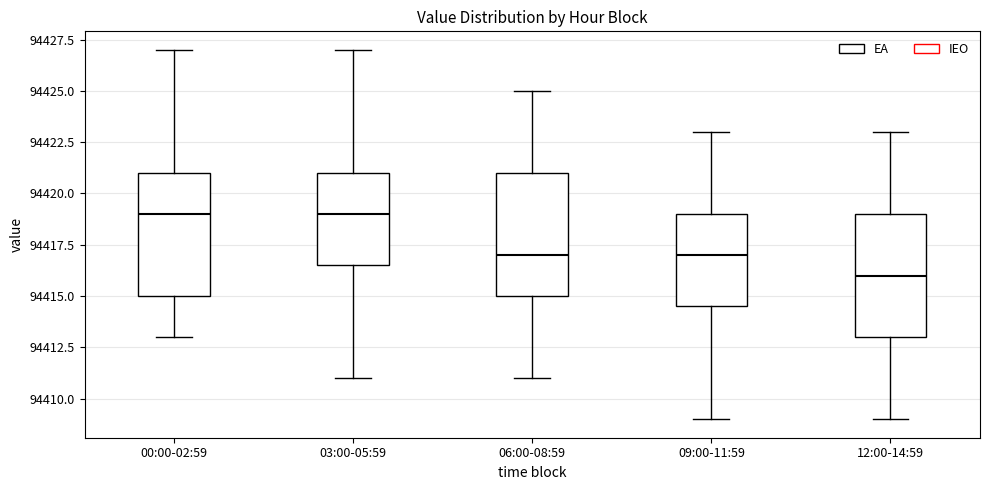

Reading left to right, transcribe this box plot: for each box, give where its median line is, the range the box spans, and where its two whiskers end, as read against the y-axis. The values are not printed on the chart, so give them approximately, as read against the axis.

00:00-02:59: median 94419.0, box 94415.0 to 94421.0, whiskers 94413.0 to 94427.0
03:00-05:59: median 94419.0, box 94416.5 to 94421.0, whiskers 94411.0 to 94427.0
06:00-08:59: median 94417.0, box 94415.0 to 94421.0, whiskers 94411.0 to 94425.0
09:00-11:59: median 94417.0, box 94414.5 to 94419.0, whiskers 94409.0 to 94423.0
12:00-14:59: median 94416.0, box 94413.0 to 94419.0, whiskers 94409.0 to 94423.0